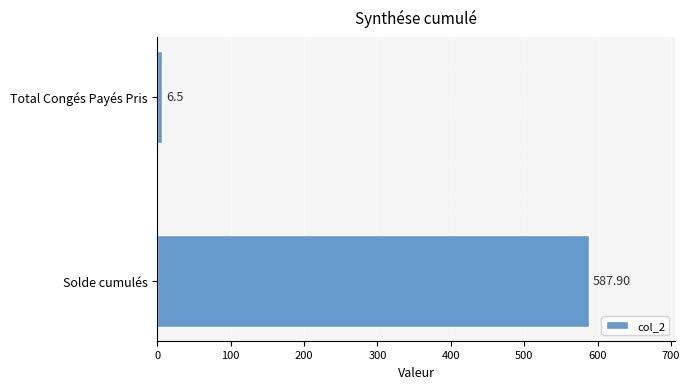

What is the average value?

297.2